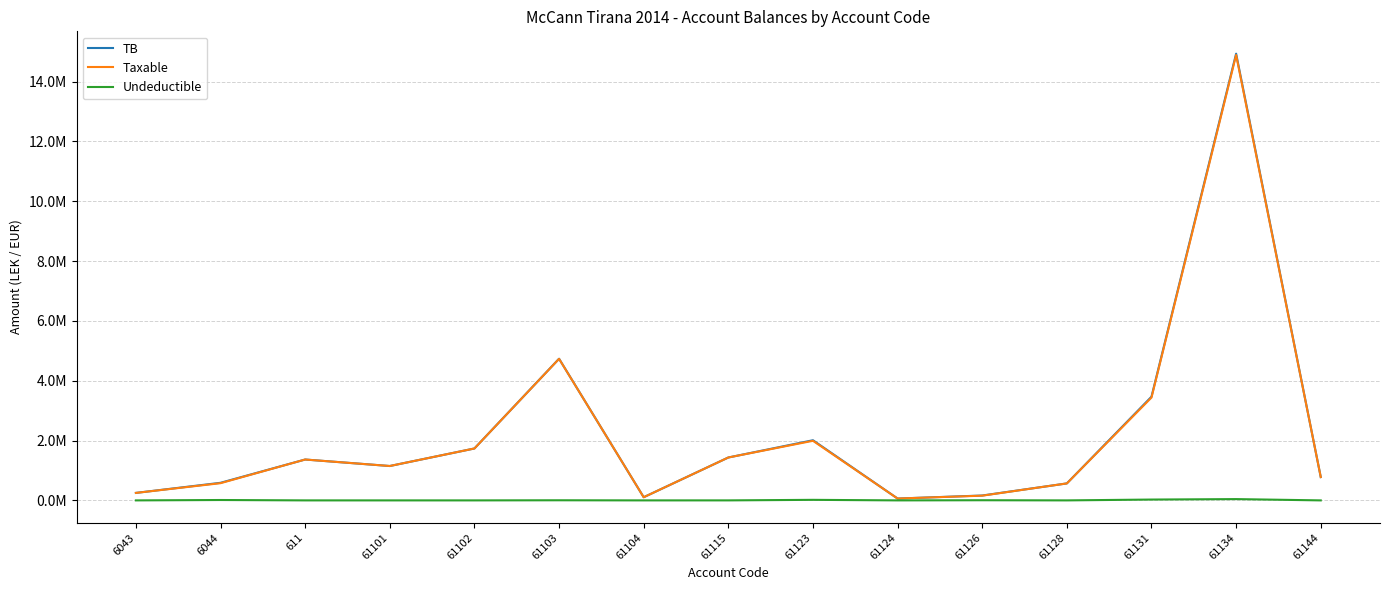

Reading left to right, what are all the values shown in this chart?

TB: 6043=250227.1	6044=588118.9	611=1366068.5	61101=1149043.7	61102=1735151.5	61103=4735066.9	61104=105900.0	61115=1434003.2	61123=2010362.2	61124=61813.2	61126=163090.0	61128=567460.5	61131=3465988.5	61134=14931158.8	61144=779642.1
Taxable: 6043=250227.1	6044=575296.9	611=1366068.5	61101=1149043.7	61102=1735151.5	61103=4731146.9	61104=105900.0	61115=1433753.2	61123=1991862.2	61124=61813.2	61126=157990.0	61128=567460.5	61131=3437988.5	61134=14887859.8	61144=779642.1
Undeductible: 6043=0.0	6044=12822.0	611=0.0	61101=0.0	61102=0.0	61103=3920.0	61104=0.0	61115=250.0	61123=18500.0	61124=0.0	61126=5100.0	61128=0.0	61131=28000.0	61134=43299.0	61144=0.0